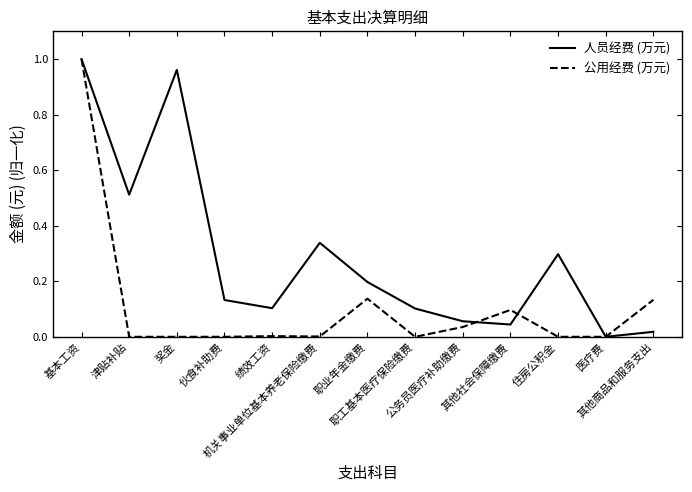

What position from the right is 基本工资?

13